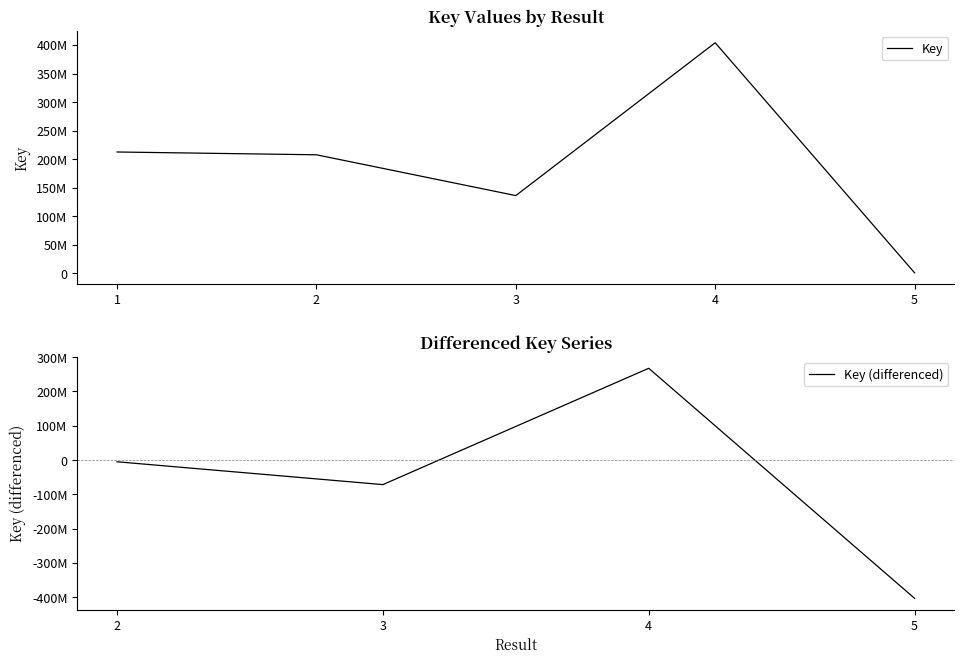

At which category does the data reach its first local valley?

3